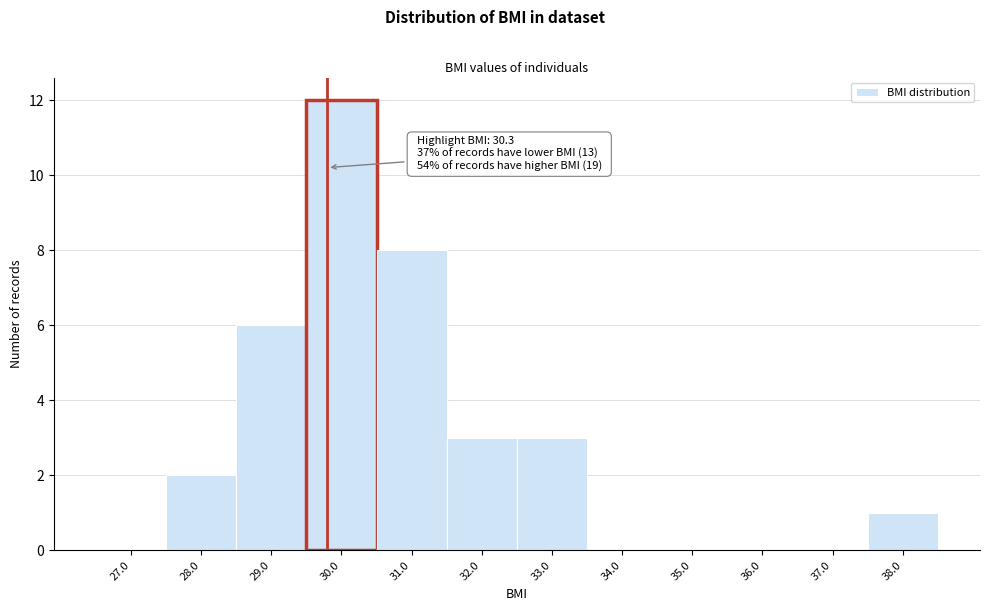

Reading right to left, what are all the values shown in this chart?

38.0=1	37.0=0	36.0=0	35.0=0	34.0=0	33.0=3	32.0=3	31.0=8	30.0=12	29.0=6	28.0=2	27.0=0